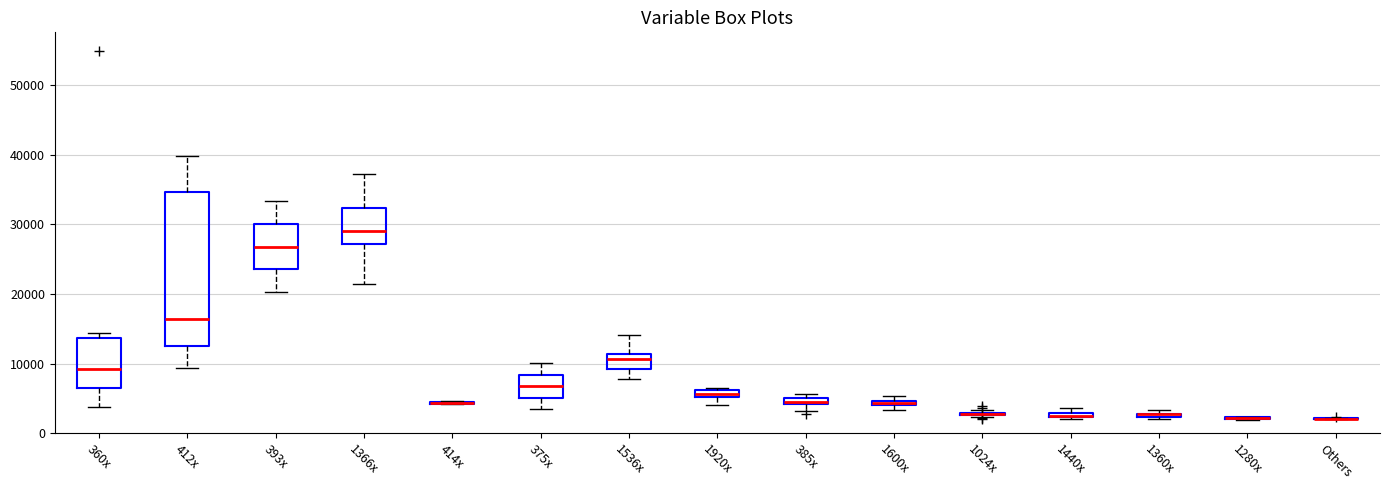

Where is the lower edge of the box for 1536x on the y-axis? The values are not printed on the chart, so give them approximately, as read against the axis.

9000